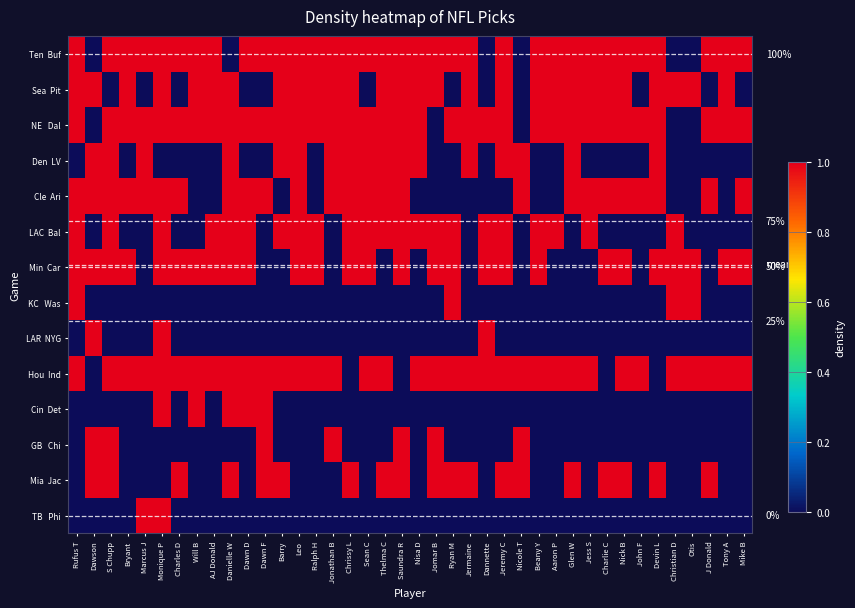

Is the value of Den LV at J Donald greater than the value of Hou Ind at Sean C?

No